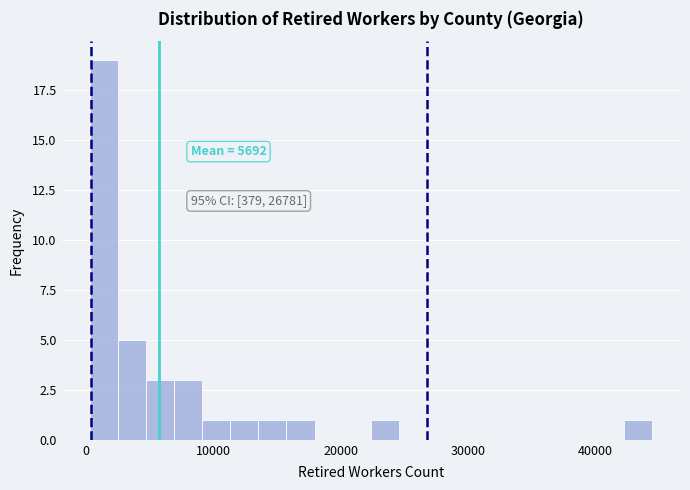

Around what value on the x-axis is the tallest bar? Give the approximate position of its centre, as read against the axis.

1000